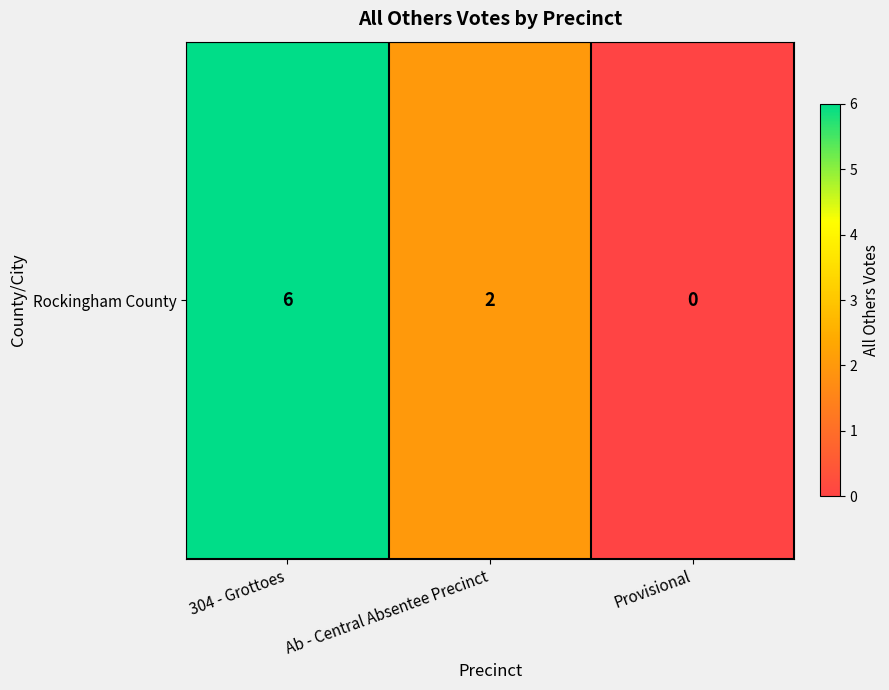

Which category has the highest value across all series?

304 - Grottoes